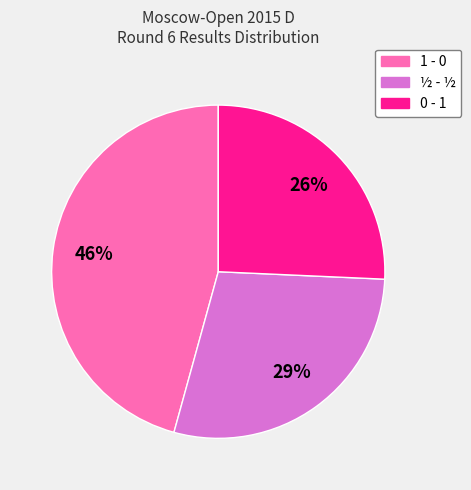

To the nearest percent, what portion does 1 - 0 represent?

46%